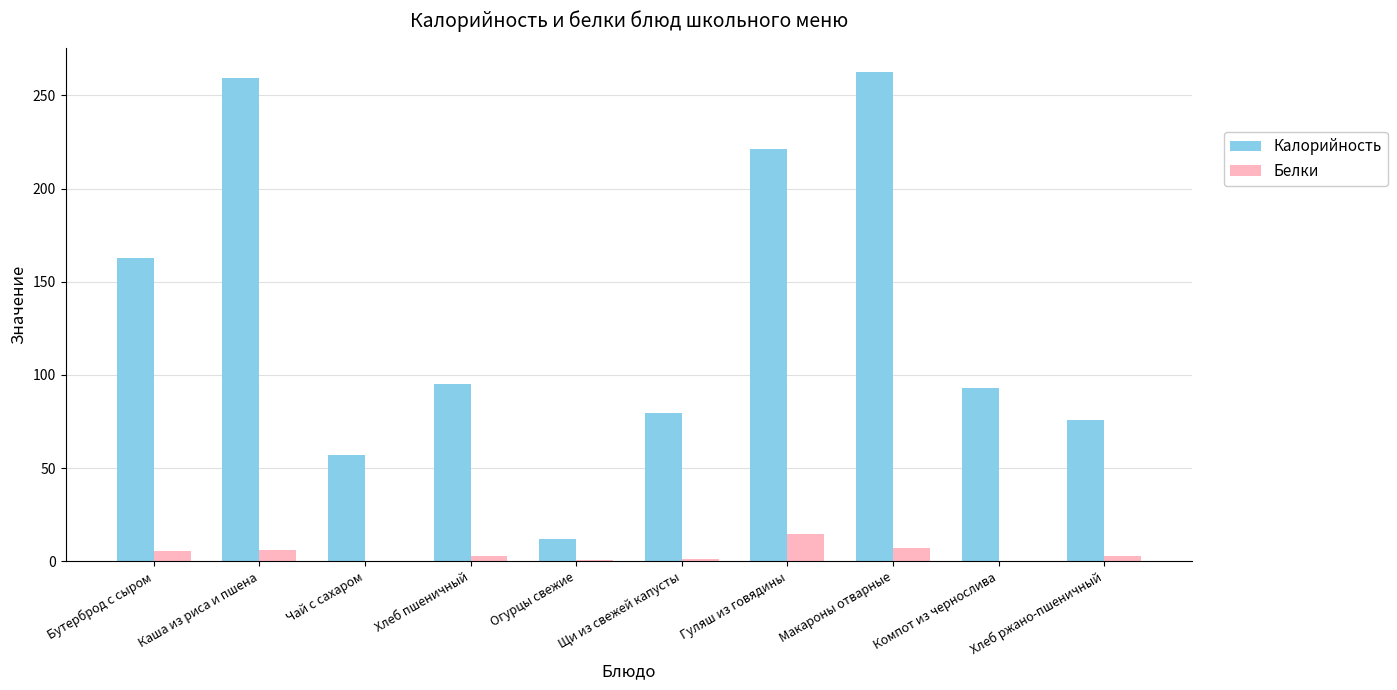

Where is Калорийность nearest to the value 137?

Бутерброд с сыром